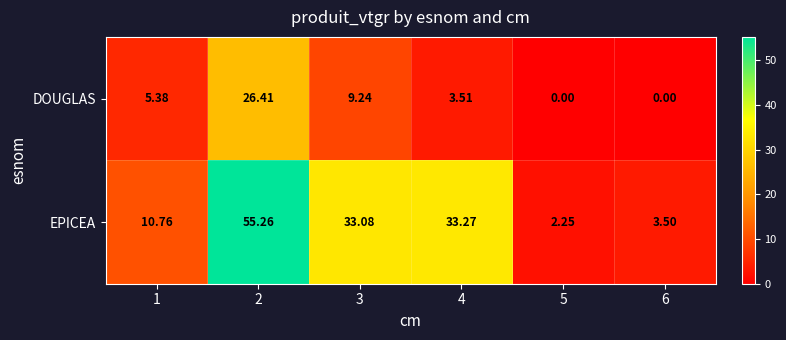

Which series has the widest spread of values?

EPICEA